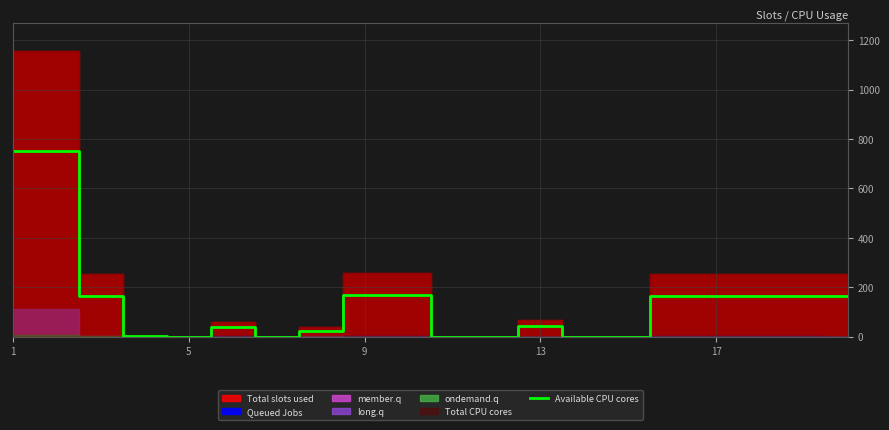

True or false: the data has more than 0 interior local peaks.

True